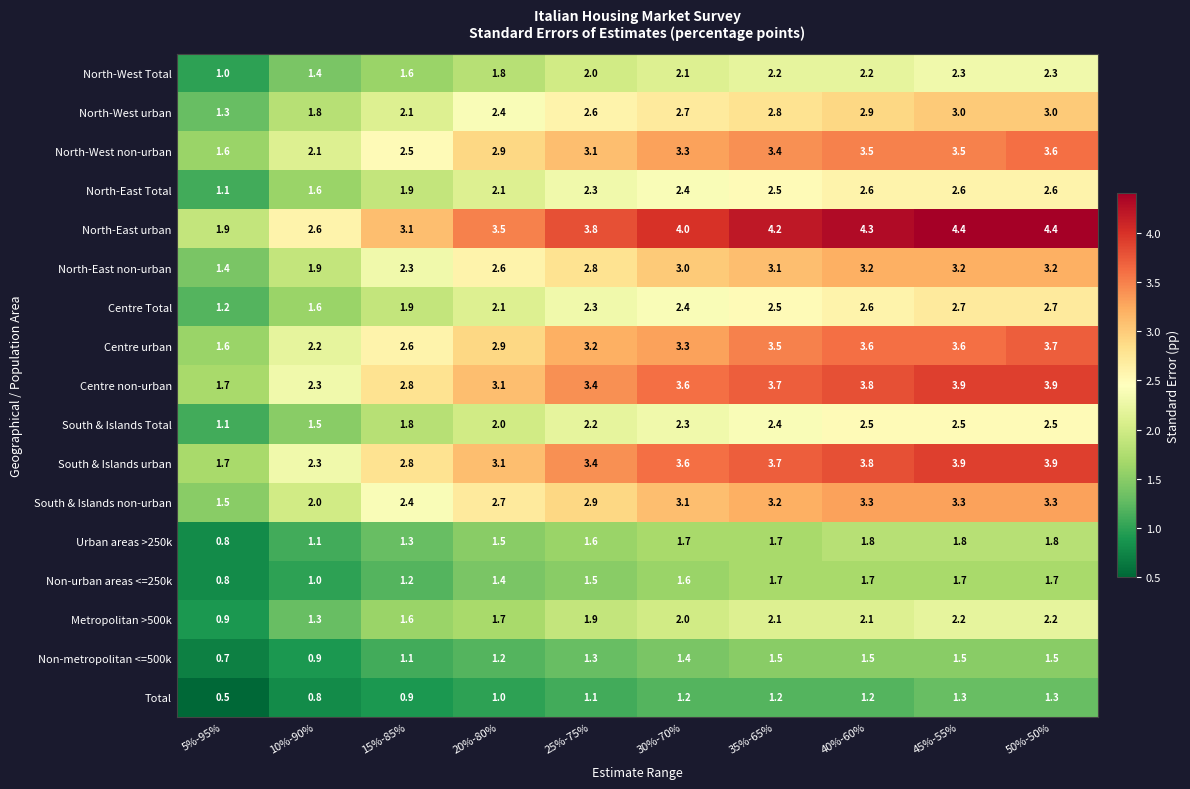

The value of North-West non-urban at 30%-70% is 3.3. True or false?

True